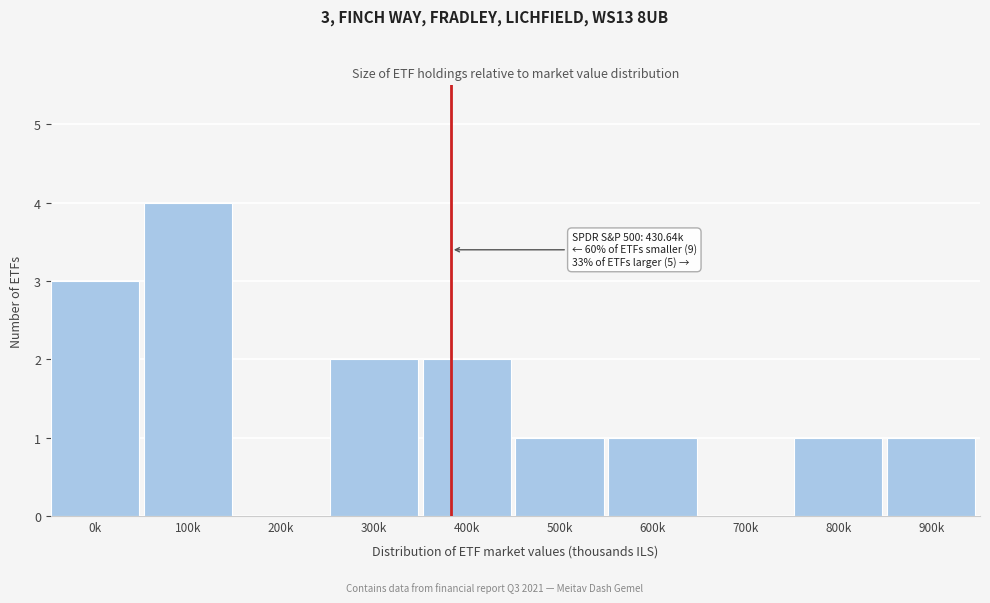

Reading left to right, what are all the values shown in this chart?

0k=3	100k=4	200k=0	300k=2	400k=2	500k=1	600k=1	700k=0	800k=1	900k=1